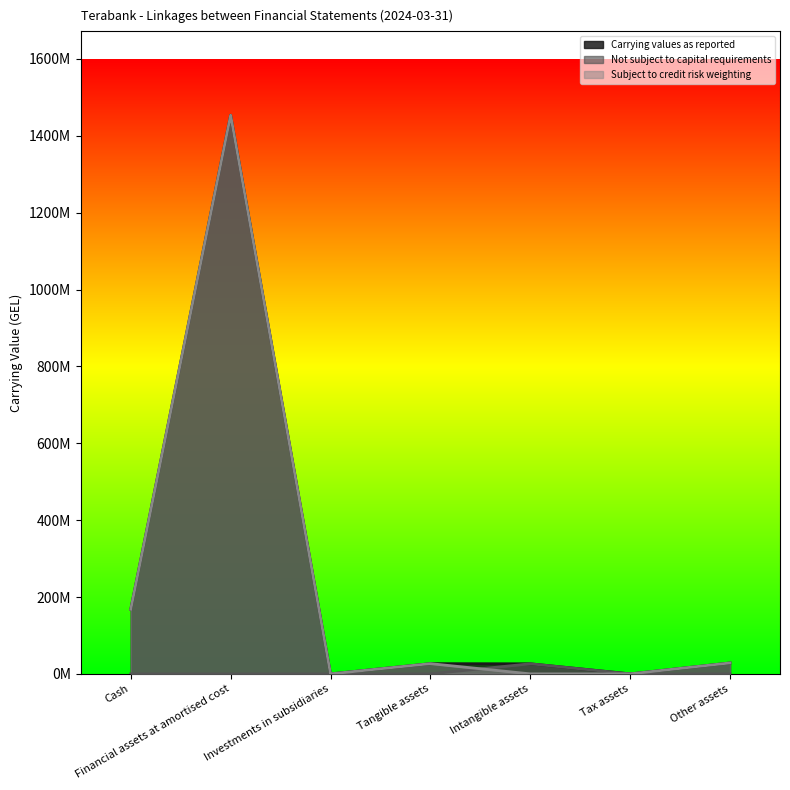

How many values in Subject to credit risk weighting are above zero?

5